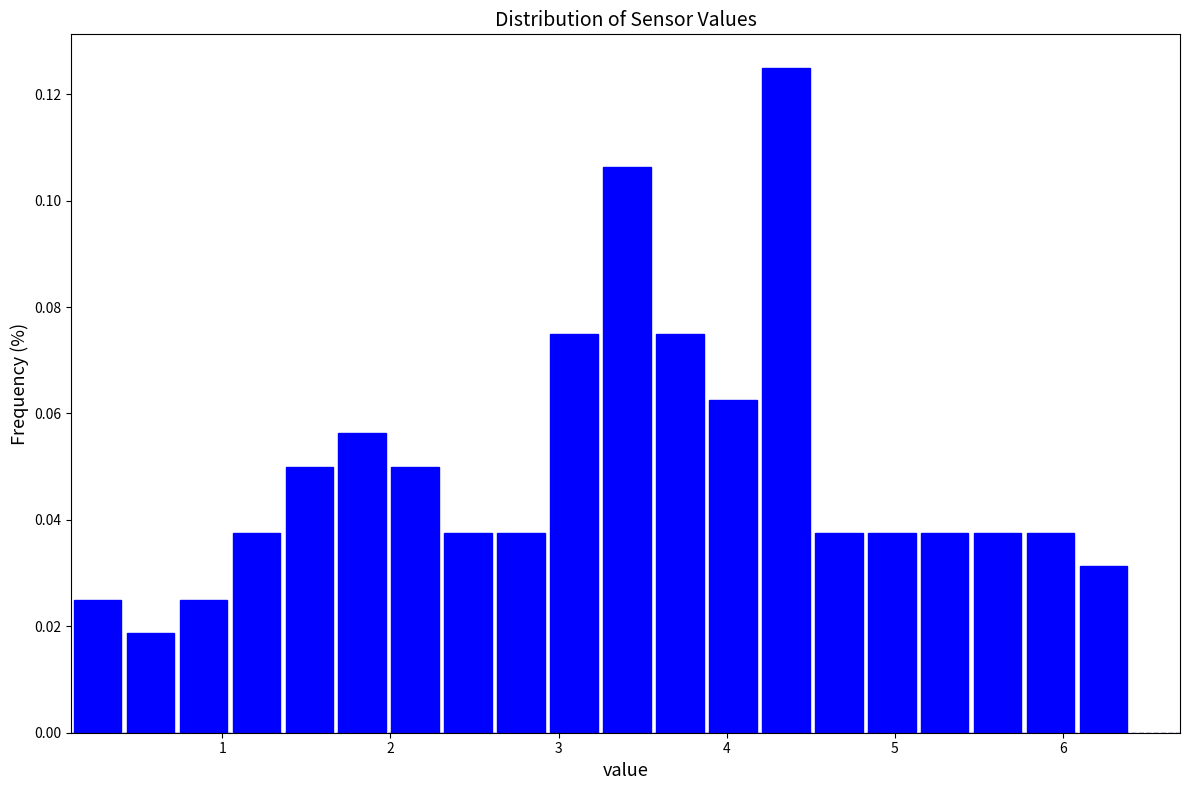

Around what value on the x-axis is the tallest bar? Give the approximate position of its centre, as read against the axis.

4.4